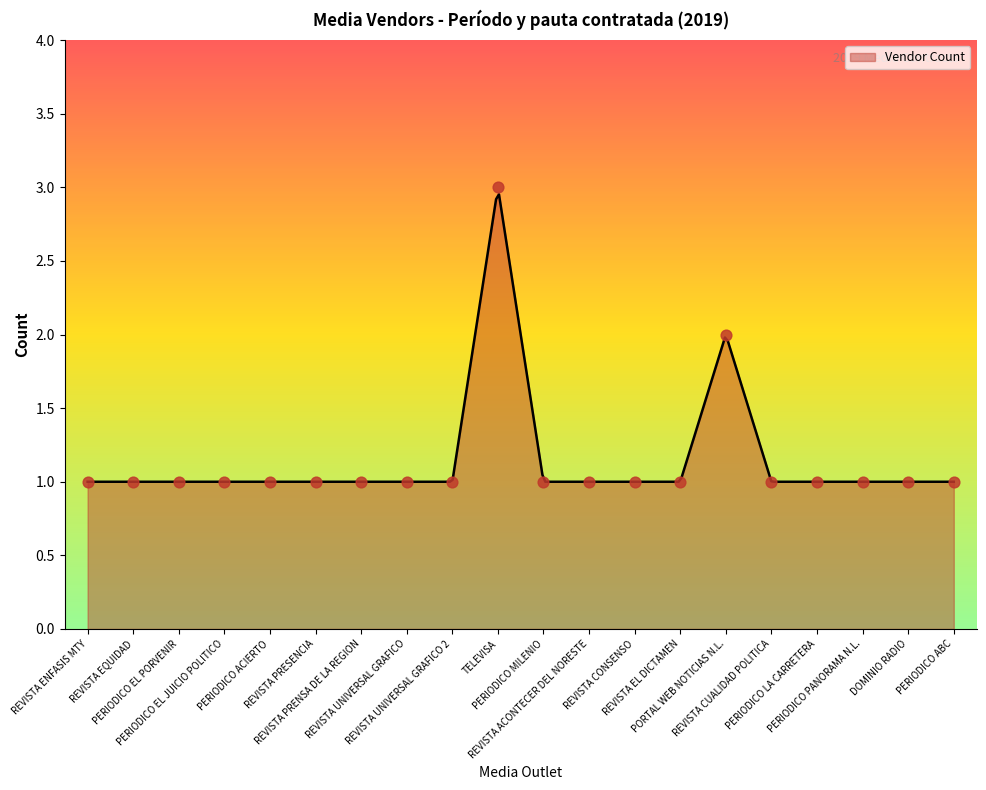

What is the change in value from REVISTA UNIVERSAL GRAFICO to TELEVISA?

+2